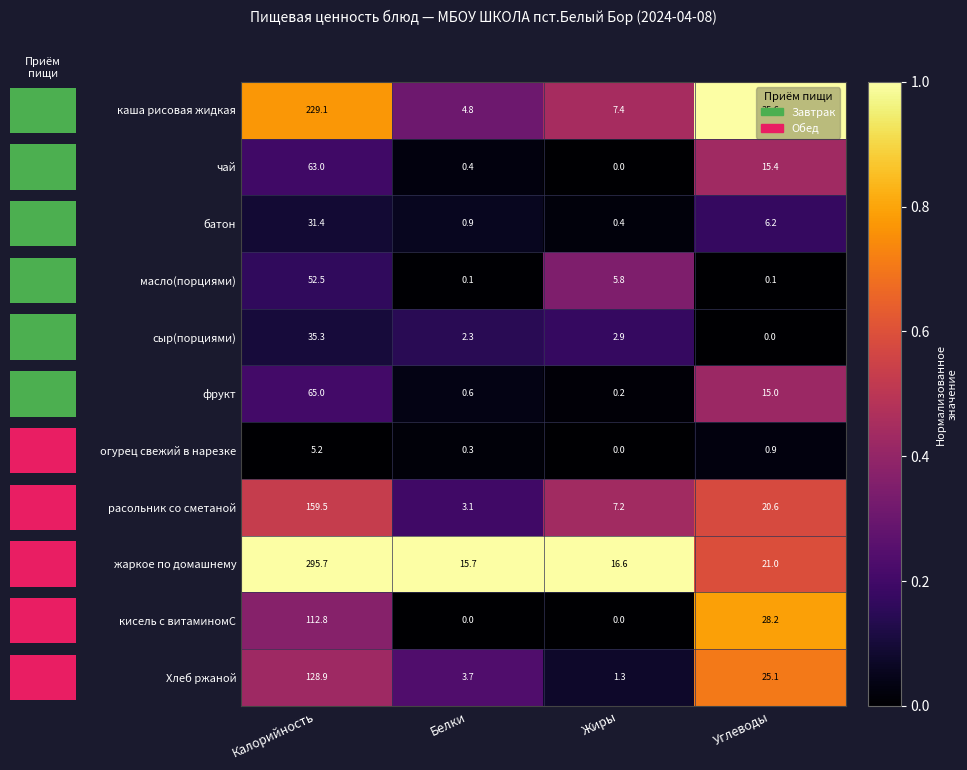

Reading left to right, what are all the values shown in this chart?

каша рисовая жидкая: Калорийность=229.1	Белки=4.8	Жиры=7.4	Углеводы=35.6
чай: Калорийность=63.0	Белки=0.4	Жиры=0.0	Углеводы=15.4
батон: Калорийность=31.4	Белки=0.9	Жиры=0.4	Углеводы=6.2
масло(порциями): Калорийность=52.5	Белки=0.1	Жиры=5.8	Углеводы=0.1
сыр(порциями): Калорийность=35.3	Белки=2.3	Жиры=2.9	Углеводы=0.0
фрукт: Калорийность=65.0	Белки=0.6	Жиры=0.2	Углеводы=15.0
огурец свежий в нарезке: Калорийность=5.2	Белки=0.3	Жиры=0.0	Углеводы=0.9
расольник со сметаной: Калорийность=159.5	Белки=3.1	Жиры=7.2	Углеводы=20.6
жаркое по домашнему: Калорийность=295.7	Белки=15.7	Жиры=16.6	Углеводы=21.0
кисель с витаминомС: Калорийность=112.8	Белки=0.0	Жиры=0.0	Углеводы=28.2
Хлеб ржаной: Калорийность=128.9	Белки=3.7	Жиры=1.3	Углеводы=25.1